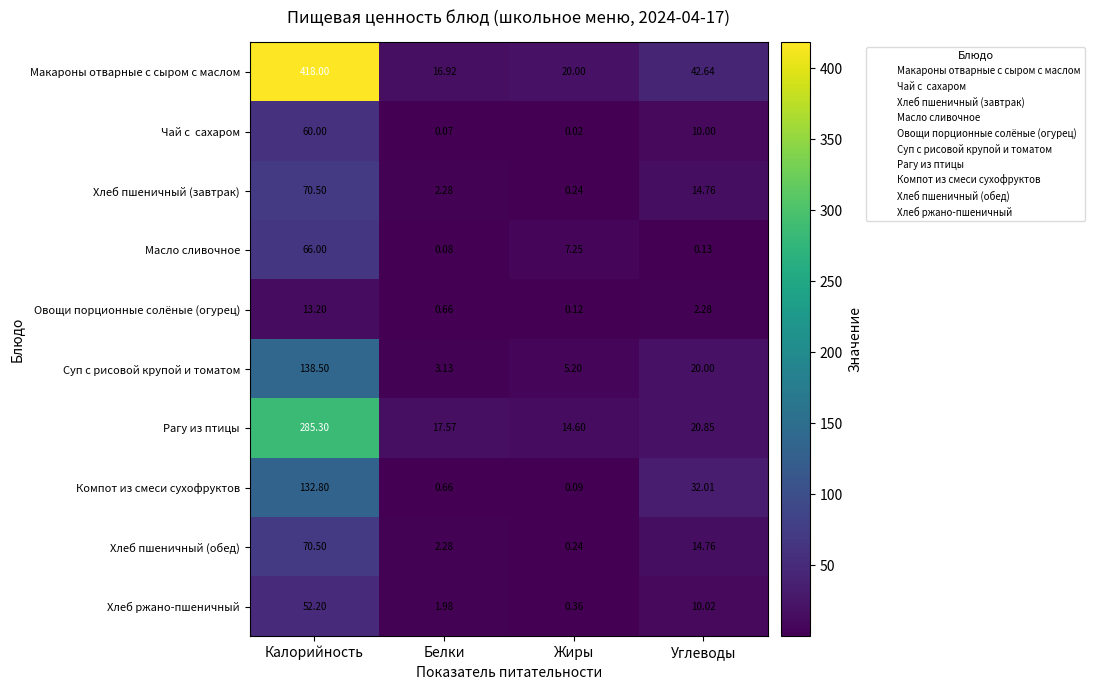

Which series has the largest total across all categories?

Макароны отварные с сыром с маслом